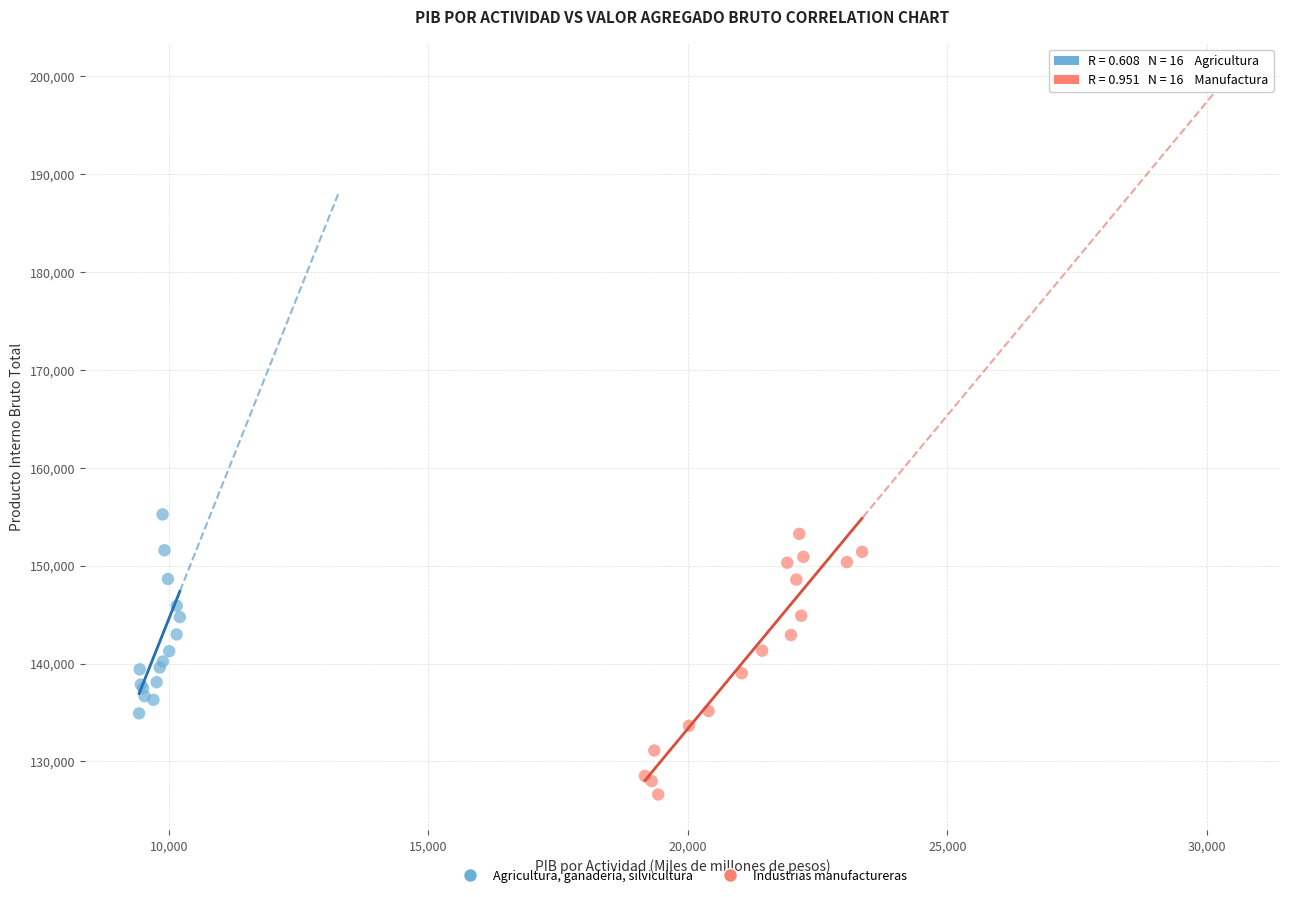

Which series reaches the maximum Y coordinate?

Agricultura, ganadería, silvicultura